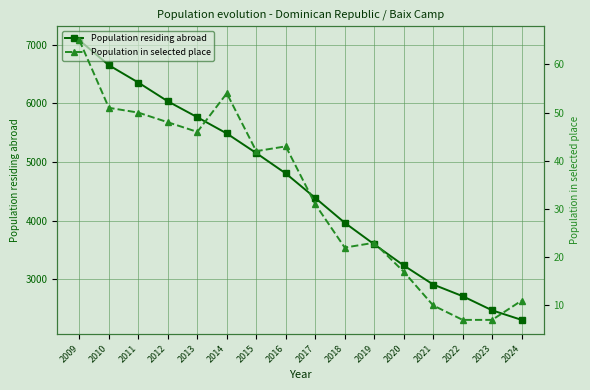

At how many categories does at least one series exceed 6428?

2